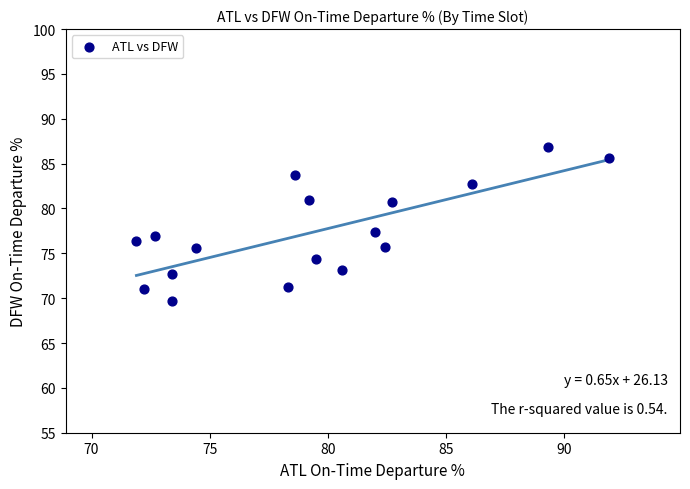

What Y value in the scatter plot is closest to 78?

77.4